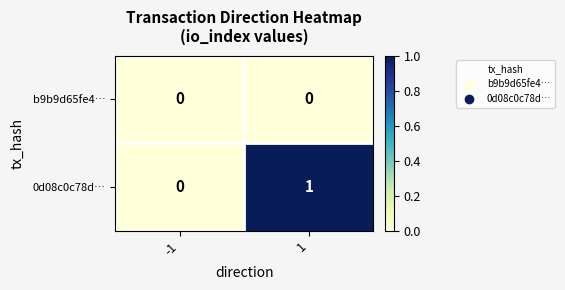

Which series has the largest total across all categories?

0d08c0c78d…